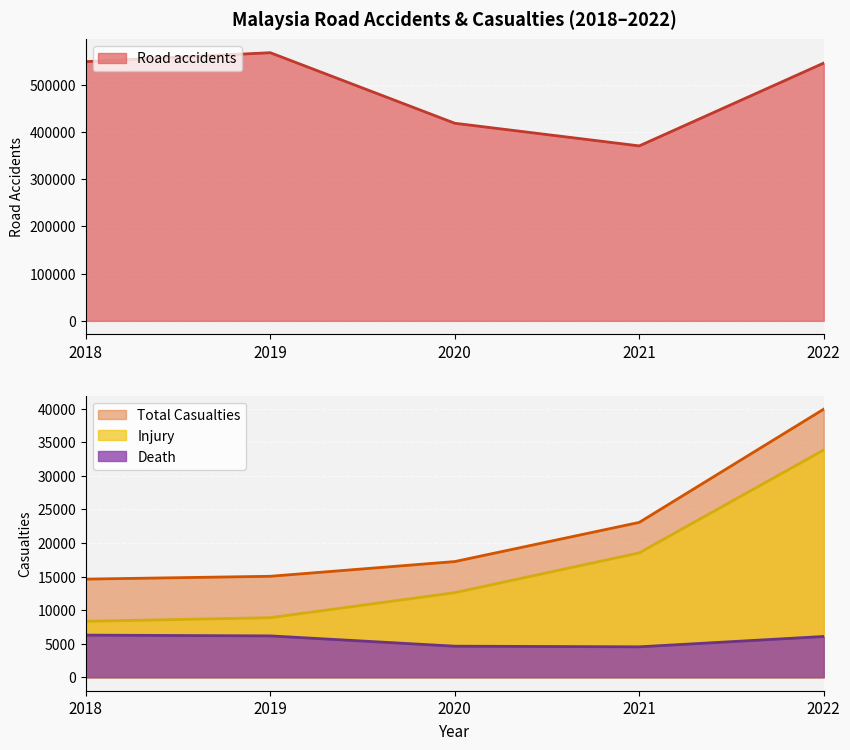

Which series changed the most between 2019 and 2022?

Injury